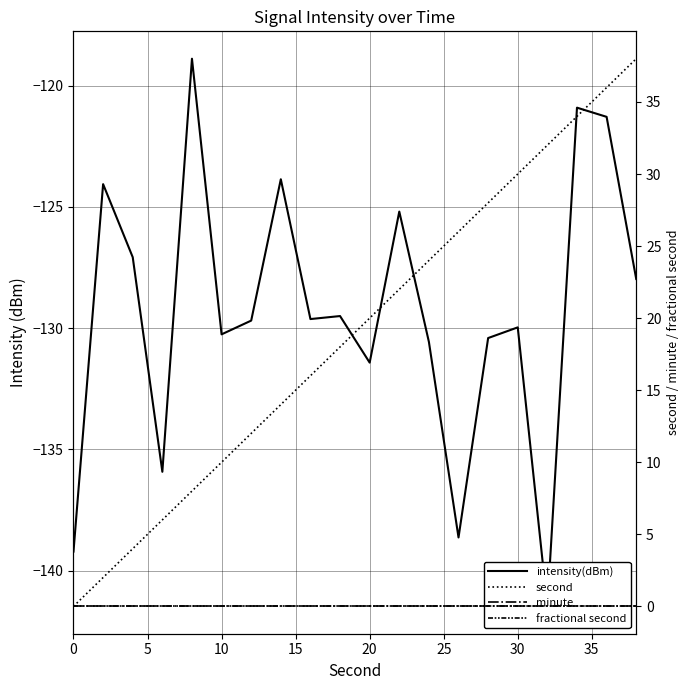

Does the chart have visible grid lines?

Yes